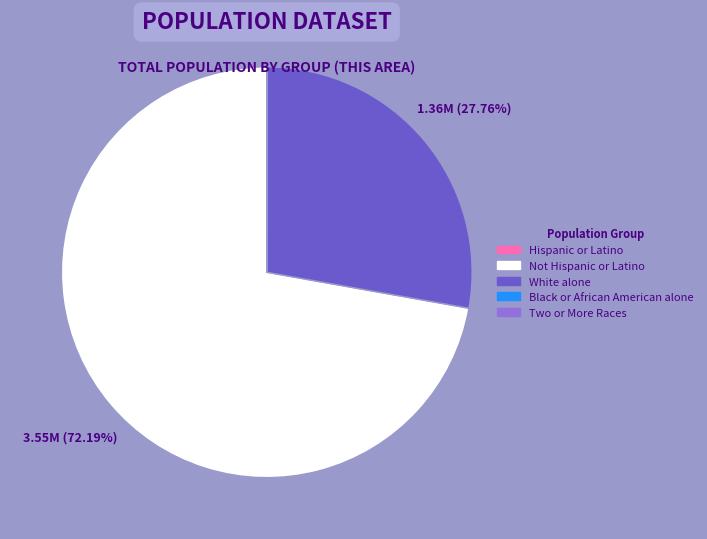

Is there any slice that represents more than half of the pie?

Yes